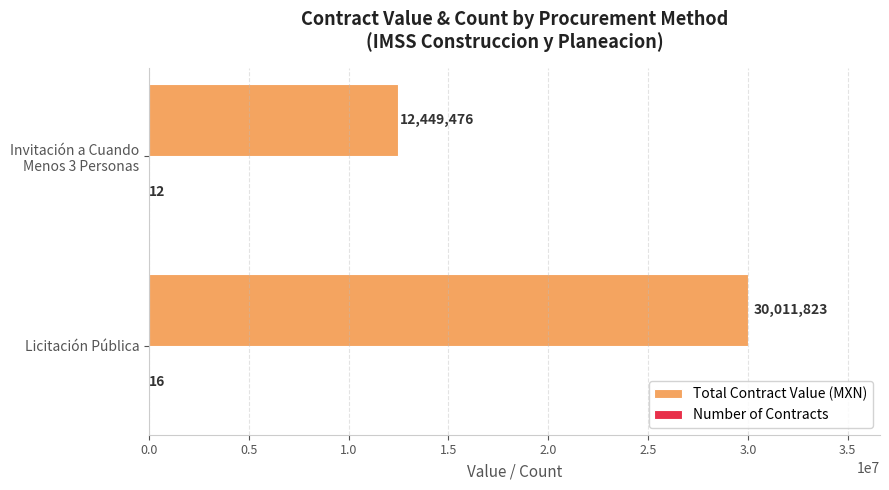

True or false: Total Contract Value (MXN) has a value of 30011823.0 at Licitación Pública.

True